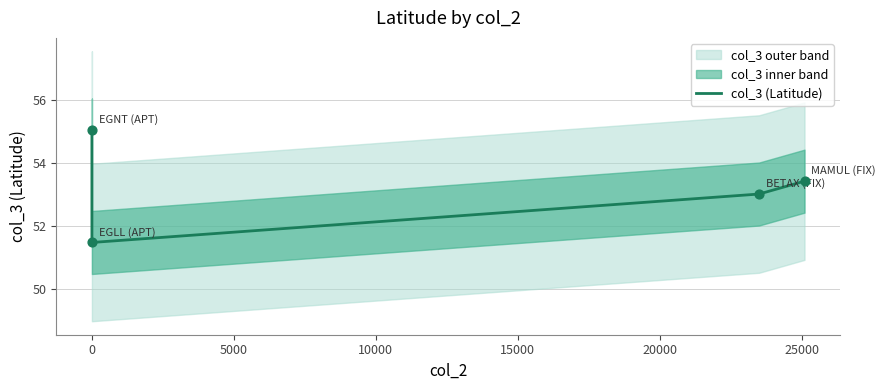

Which has a higher value, 5000 or 10000?

10000